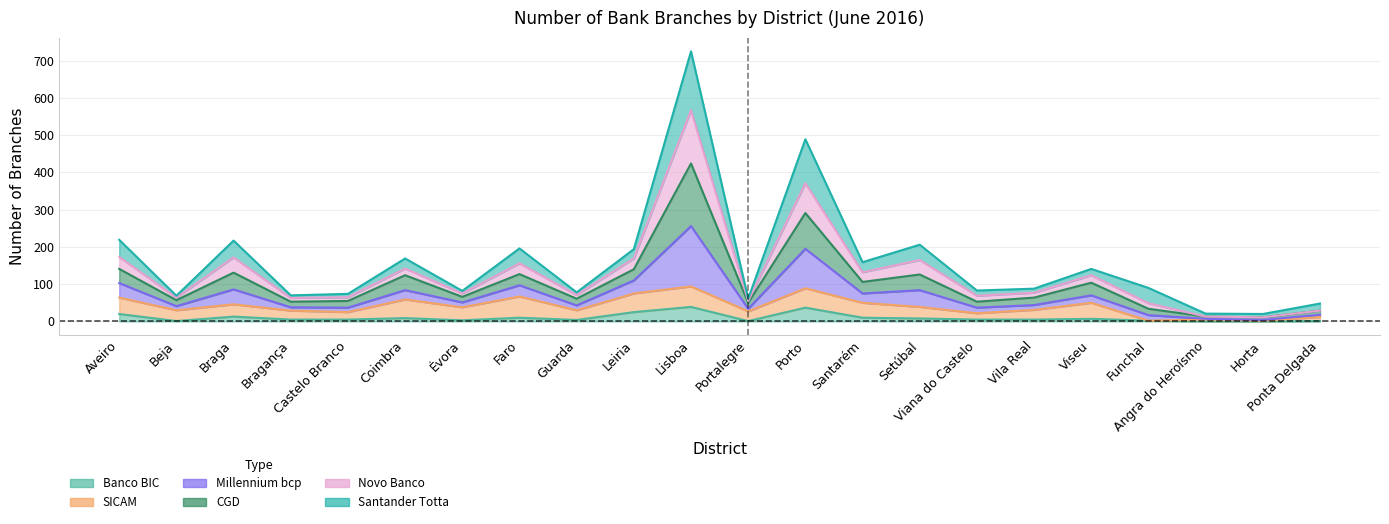

What is the value of the Banco BIC point at the 5th from the left?

5